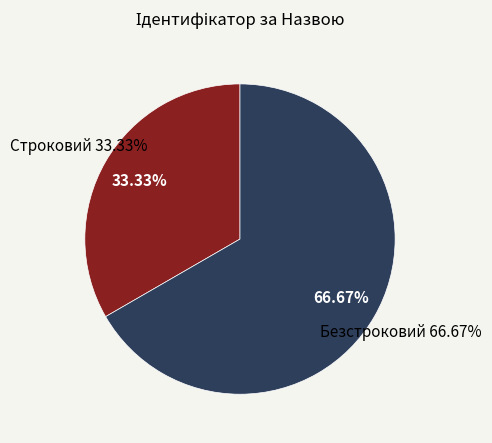

To the nearest percent, what is the combined percentage of Безстроковий and Строковий?

100%